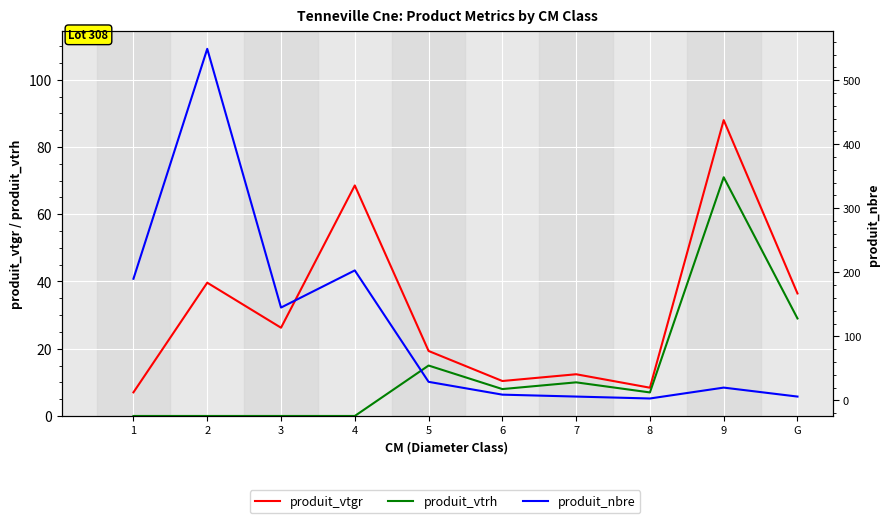

At which category is the sum across all series the highest?

2